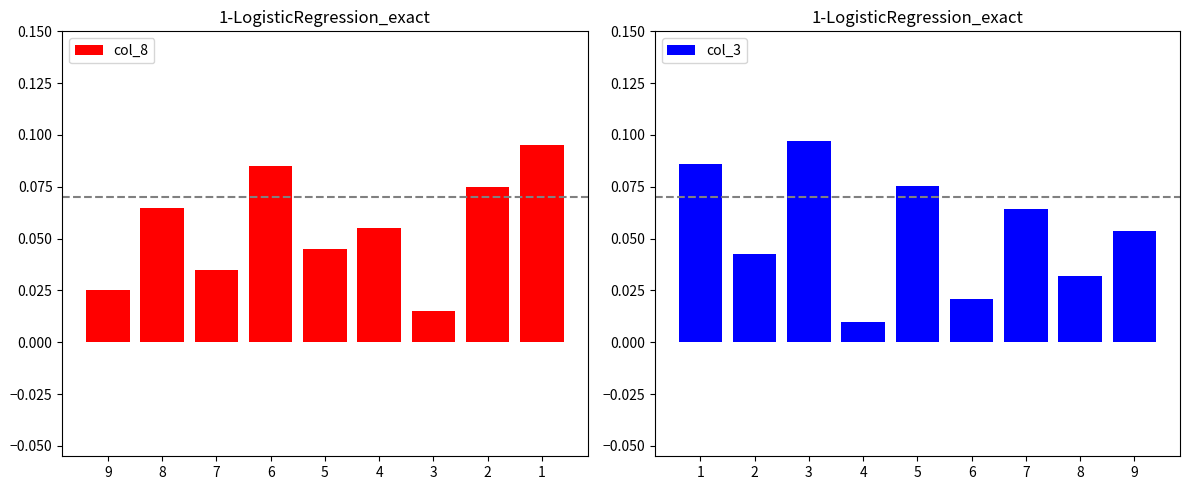

The value of col_3 at 9 is 0.0. True or false?

False